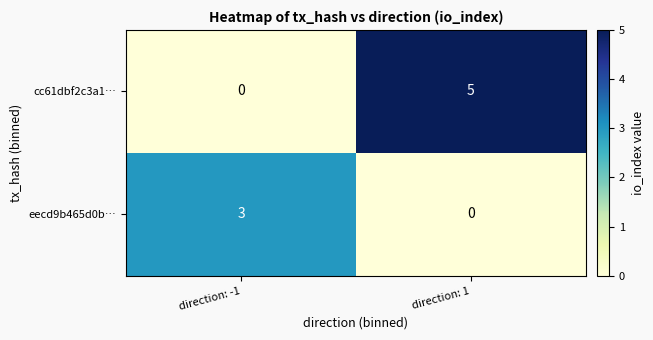

Which category has the highest value across all series?

direction: 1